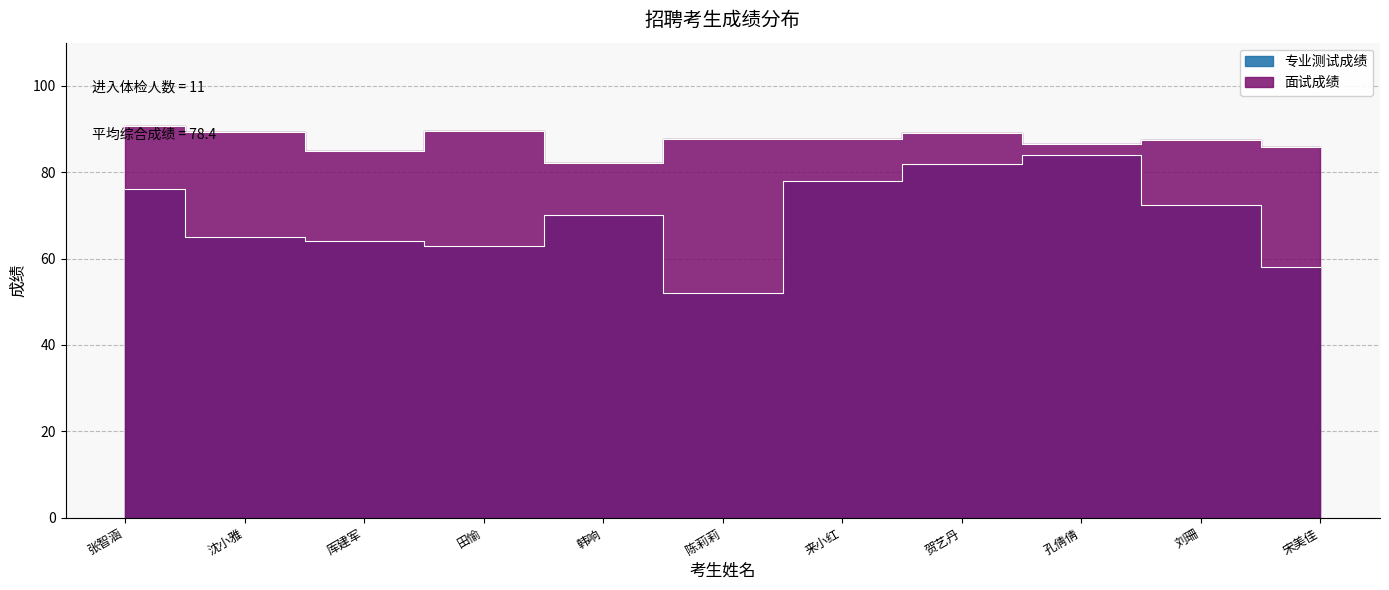

What is the sum of all 专业测试成绩 values?

764.5